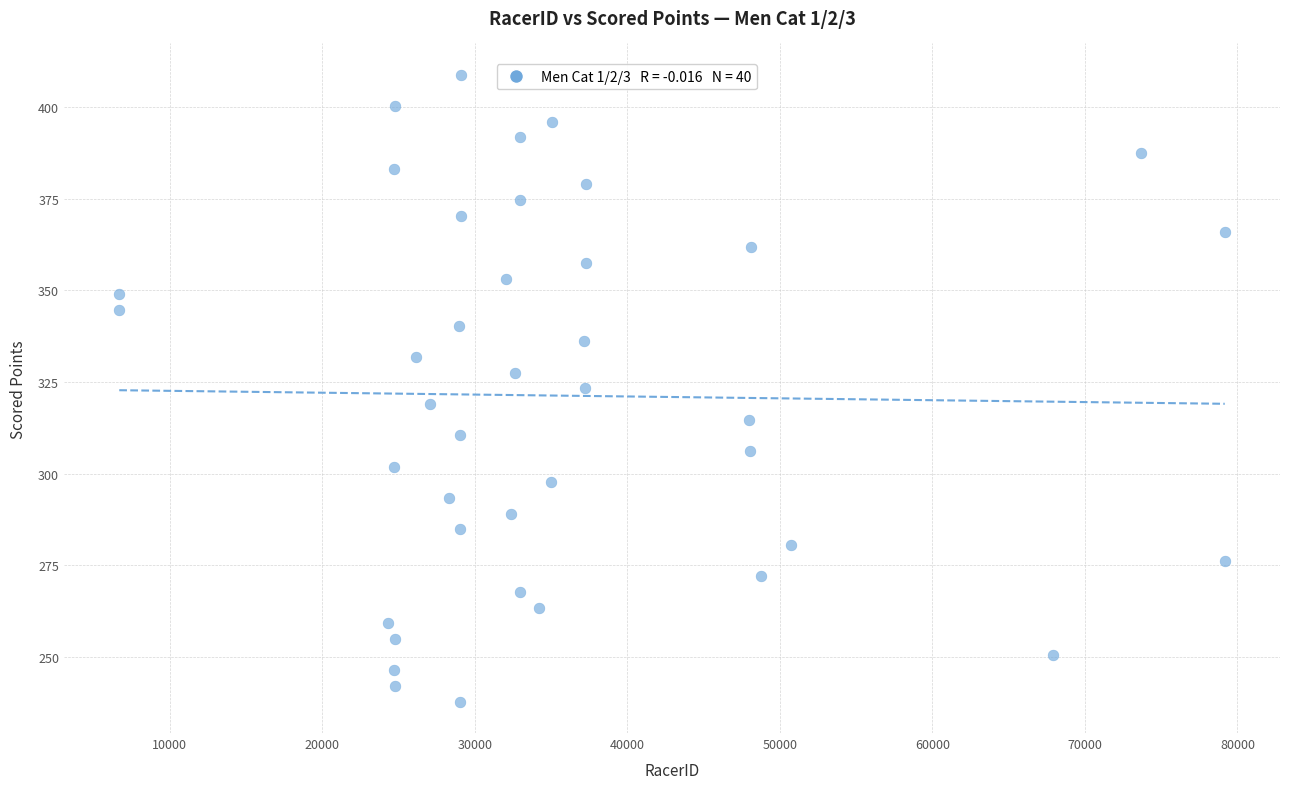

What is the range of Y values (max minus min)?

170.9